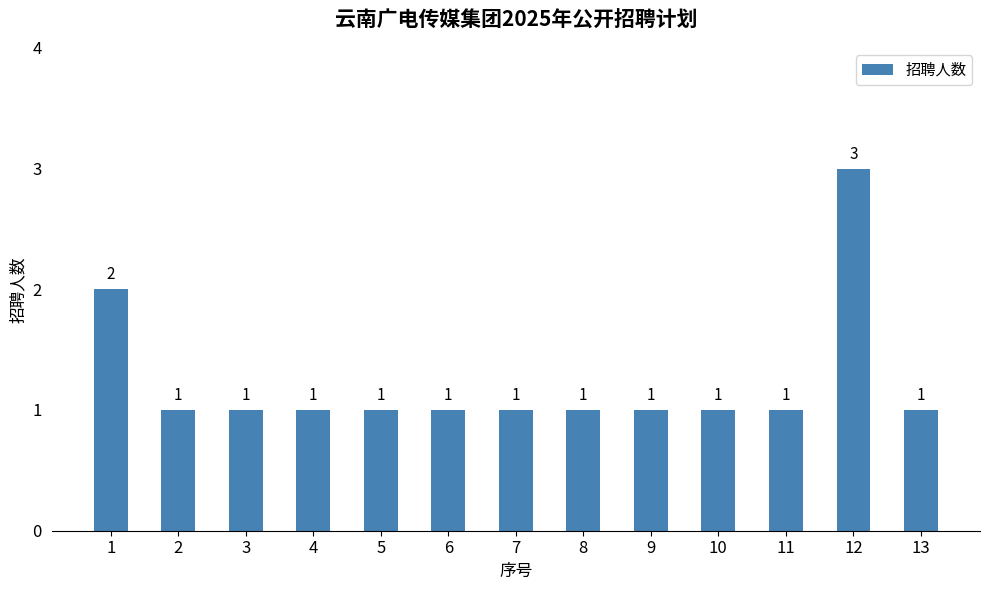

How many bars are there in total?

13